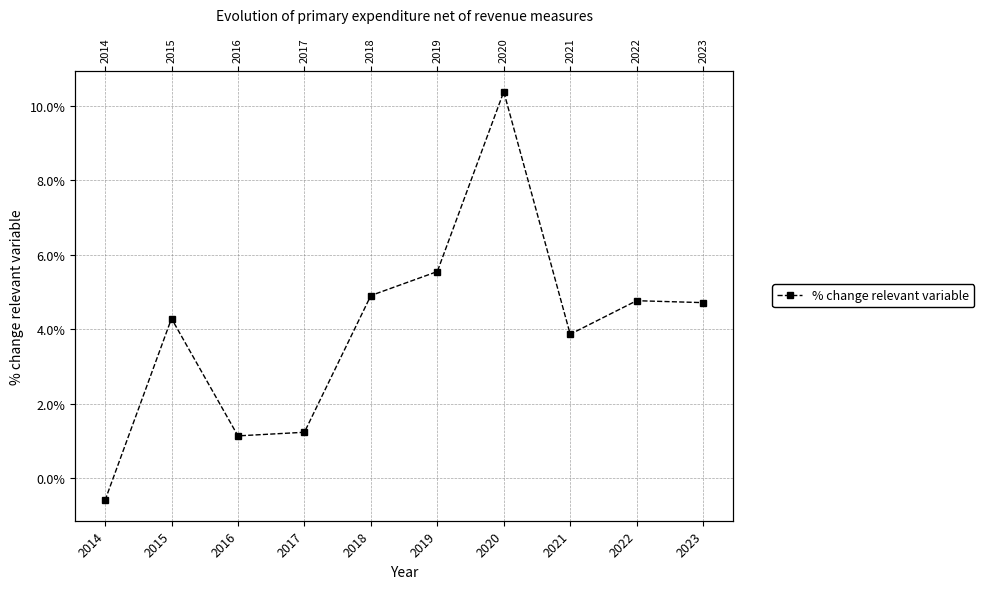

Rank the categories by value from highest to lowest.

2020, 2019, 2018, 2022, 2023, 2015, 2021, 2017, 2016, 2014